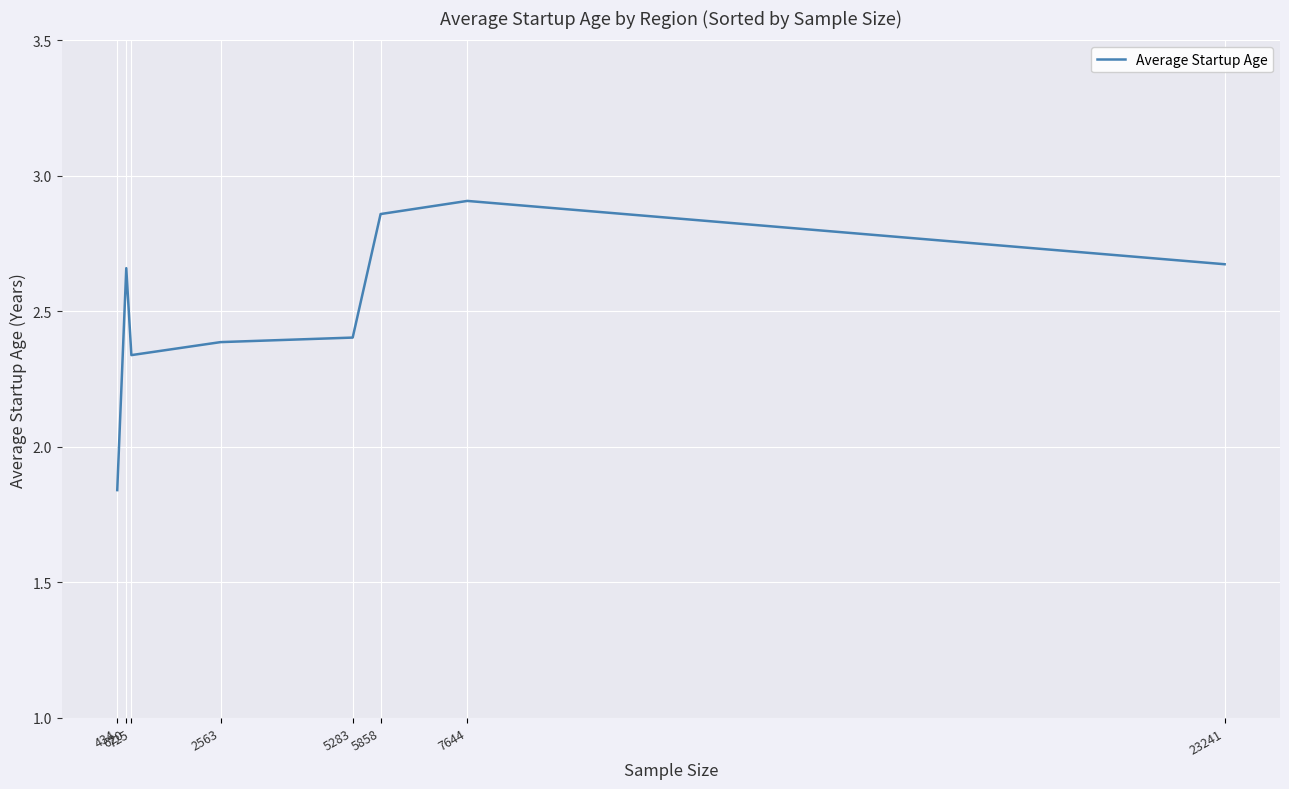

What is the sum of all values?

20.1